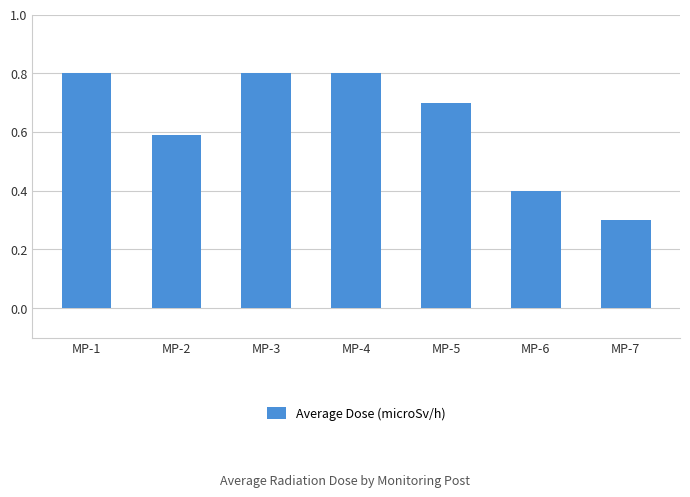

What is the smallest value displayed?

0.3